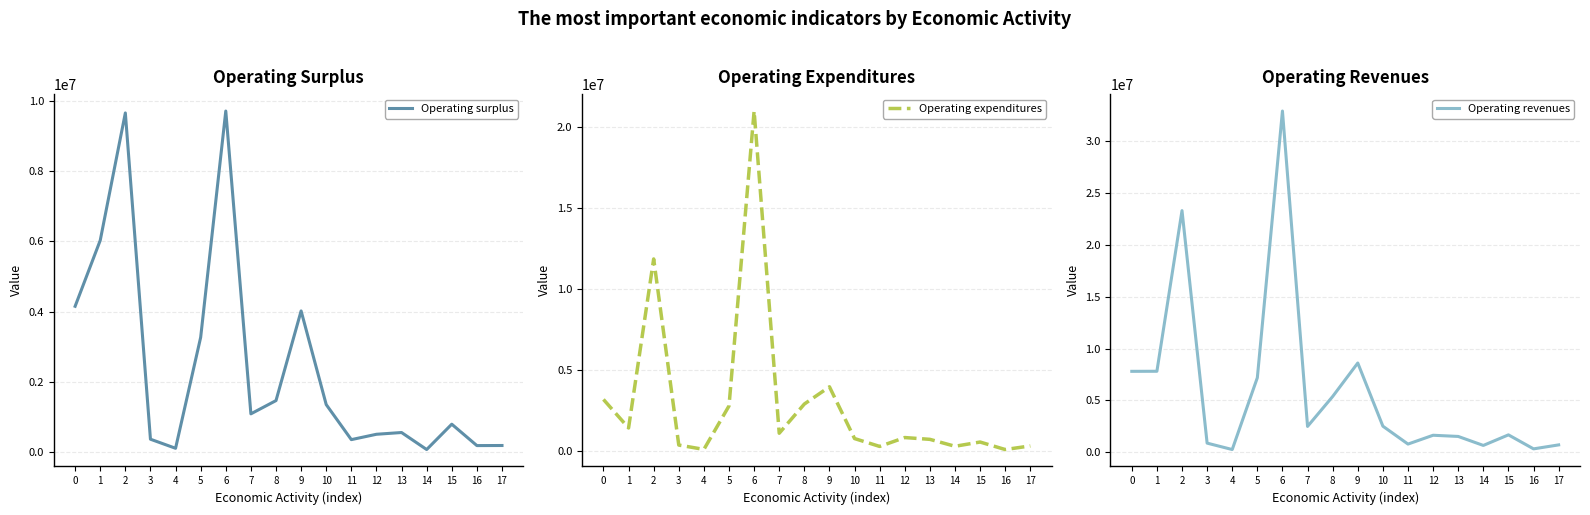

In Operating revenues, how many points are lower than both neighbors (excluding endpoints)?

5